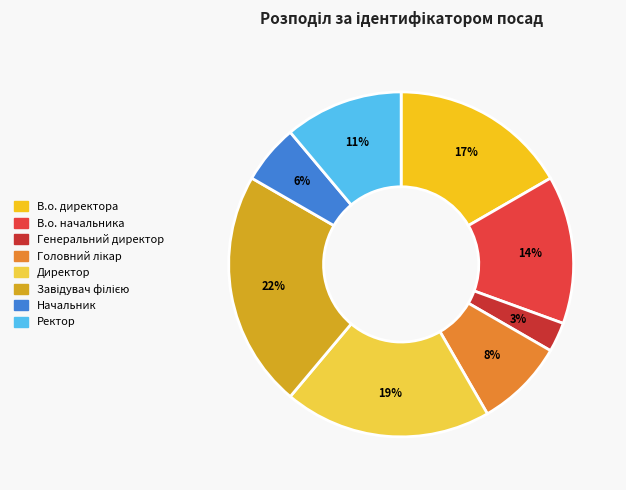

Which category has the smallest portion of the pie?

Генеральний директор